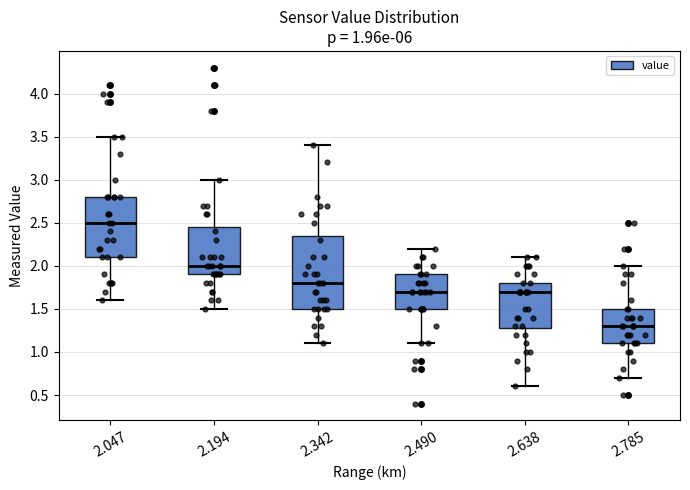

Which box's median line is the highest?

2.047